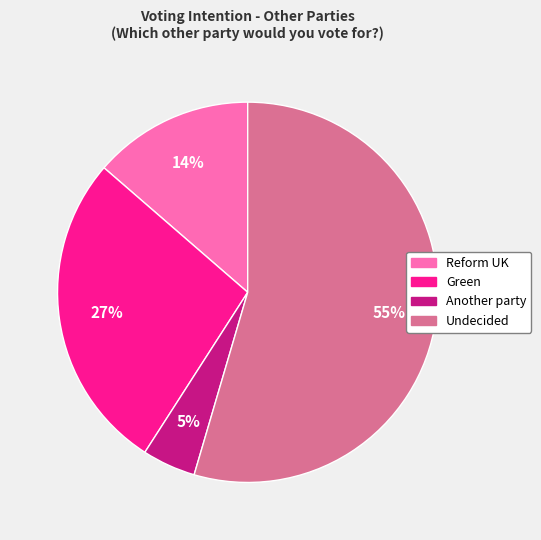

Which slice is the largest?

Undecided